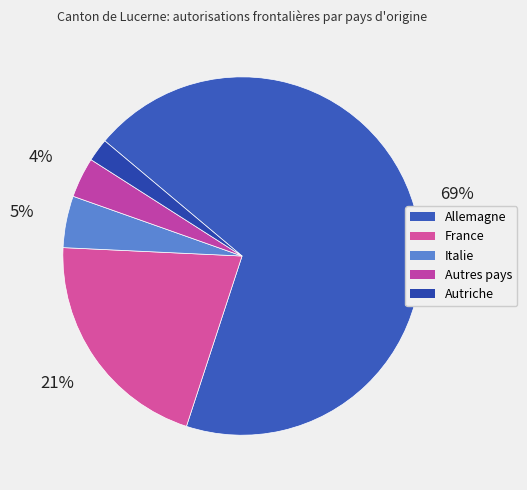

Count the number of slices in the pie.

5